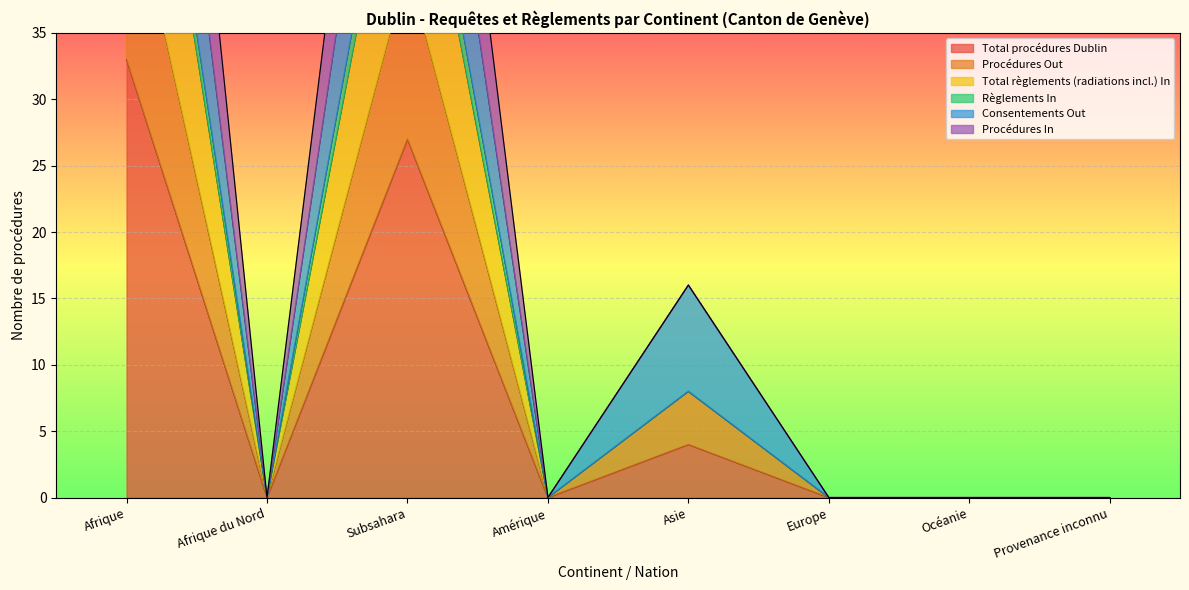

What is the maximum value for Procédures Out?

85